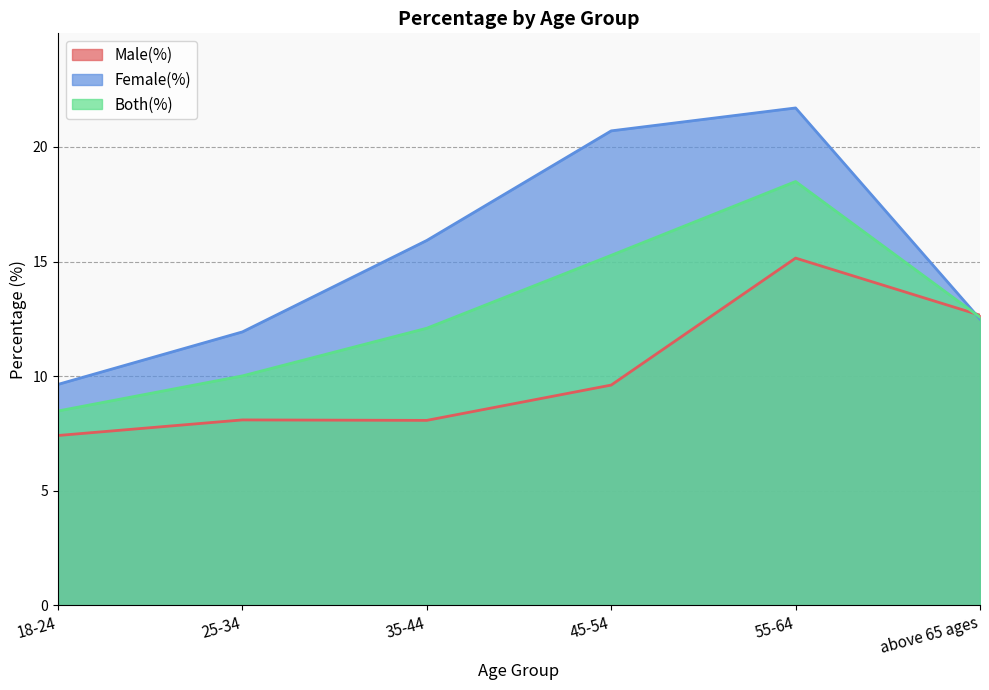

What is the sum of all Both(%) values?

76.9